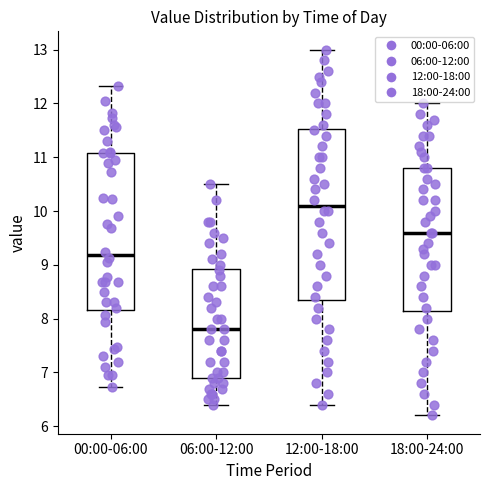

Reading left to right, transcribe this box plot: for each box, give where its median line is, the range the box spans, and where its two whiskers end, as read against the y-axis. The values are not printed on the chart, so give them approximately, as read against the axis.

00:00-06:00: median 9.2, box 8.2 to 11.1, whiskers 6.7 to 12.3
06:00-12:00: median 7.8, box 6.9 to 8.9, whiskers 6.4 to 10.5
12:00-18:00: median 10.1, box 8.4 to 11.5, whiskers 6.4 to 13.0
18:00-24:00: median 9.6, box 8.2 to 10.8, whiskers 6.2 to 12.0